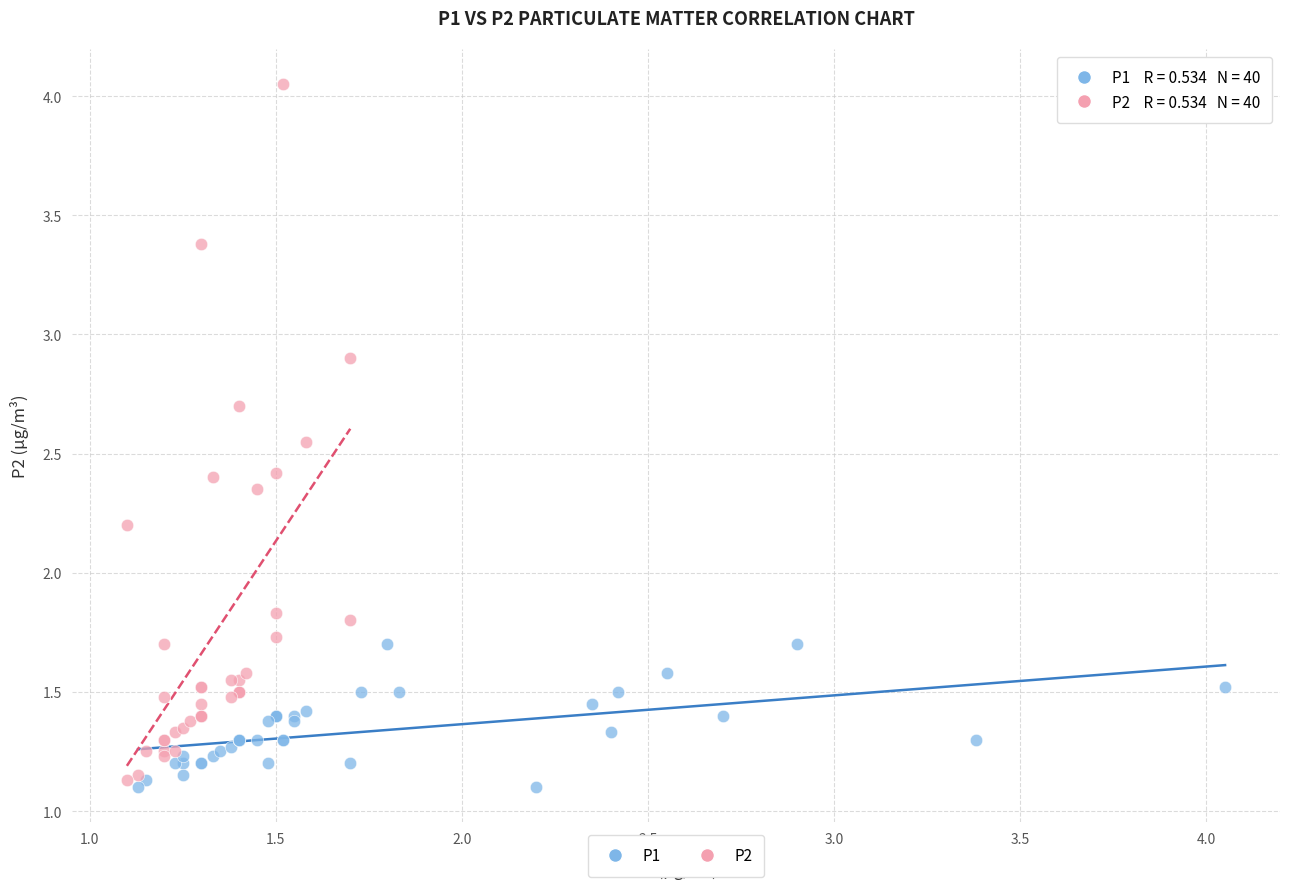

Which series contains the lowest Y value?

P1